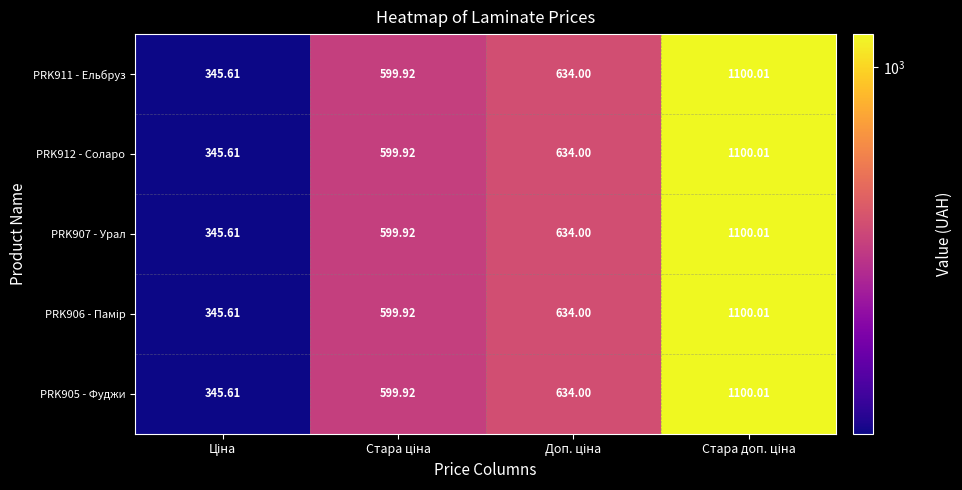

List the series in order of their peak value, highest first.

PRK911 - Ельбруз, PRK912 - Соларо, PRK907 - Урал, PRK906 - Памір, PRK905 - Фуджи